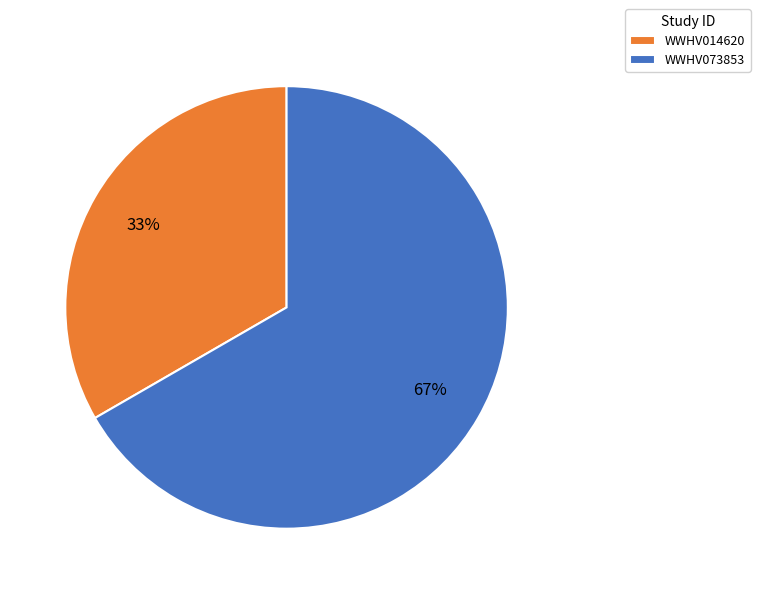

How many slices are in this pie chart?

2